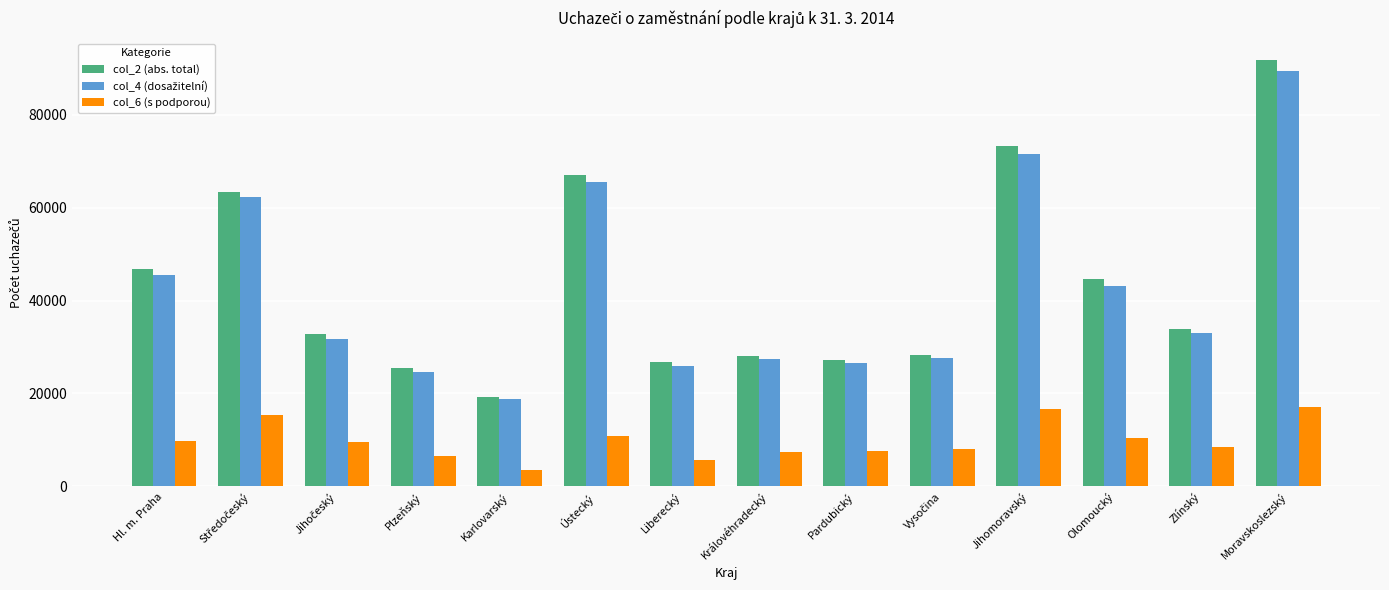

True or false: col_6 (s podporou) has a value of 6620 at Plzeňský.

True